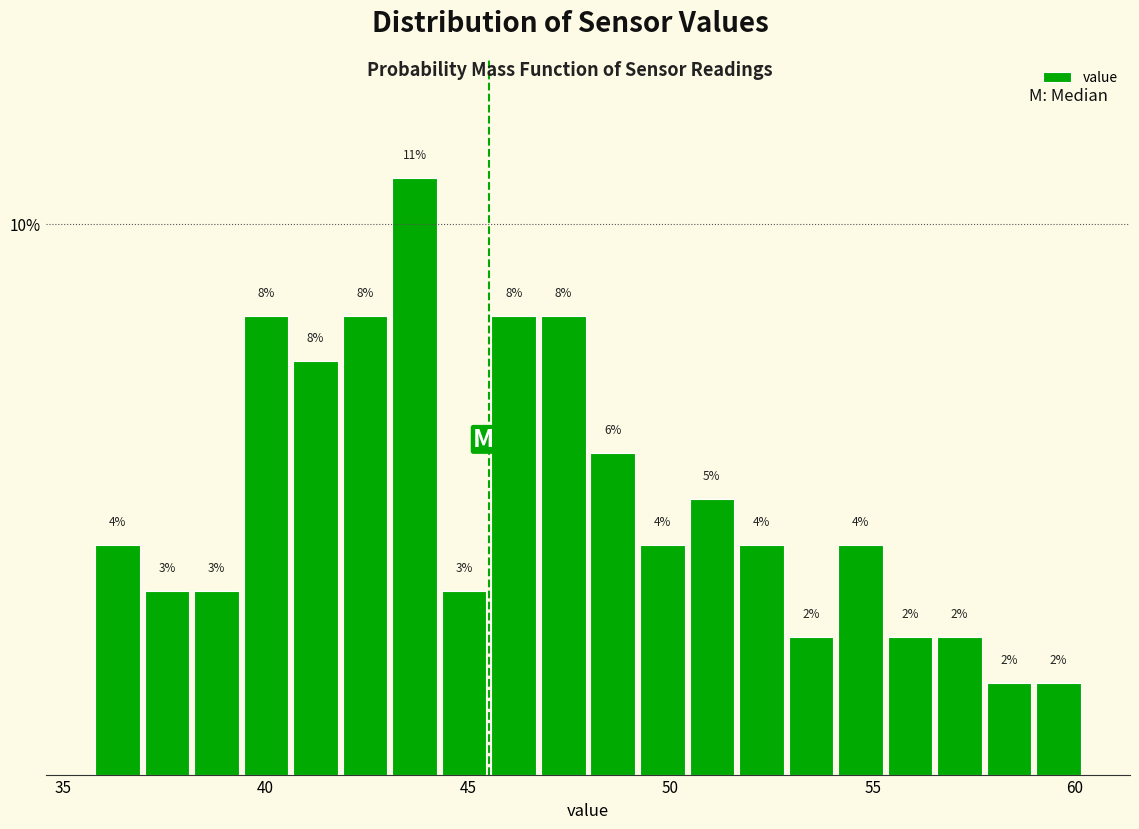

Around what value on the x-axis is the tallest bar? Give the approximate position of its centre, as read against the axis.

43.5